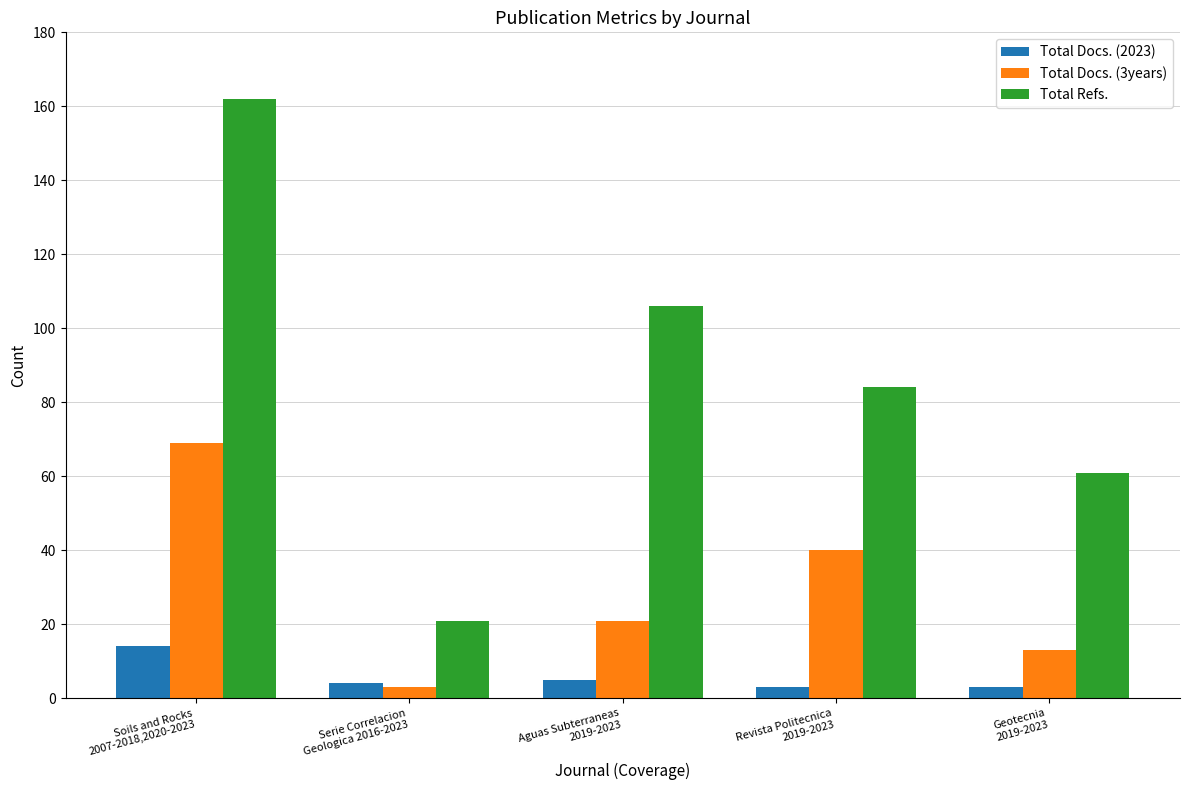

At how many categories does at least one series exceed 153?

1